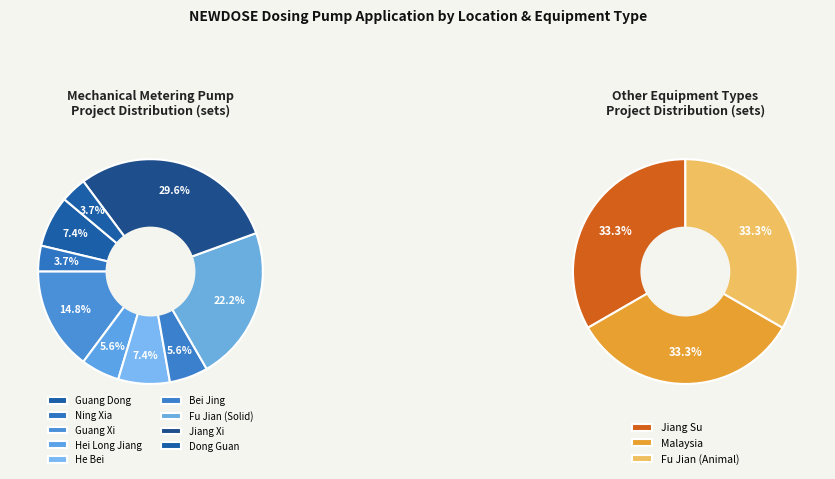

Which slice is the largest?

Jiang Xi